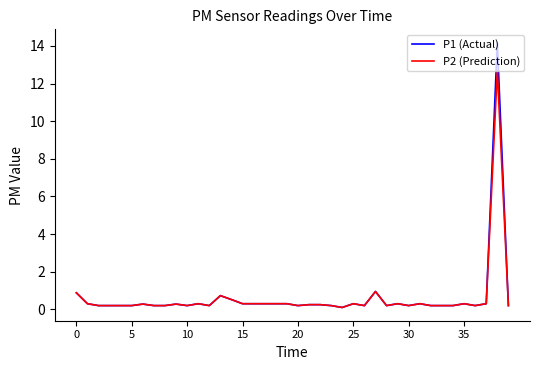

Which series has the widest spread of values?

P1 (Actual)